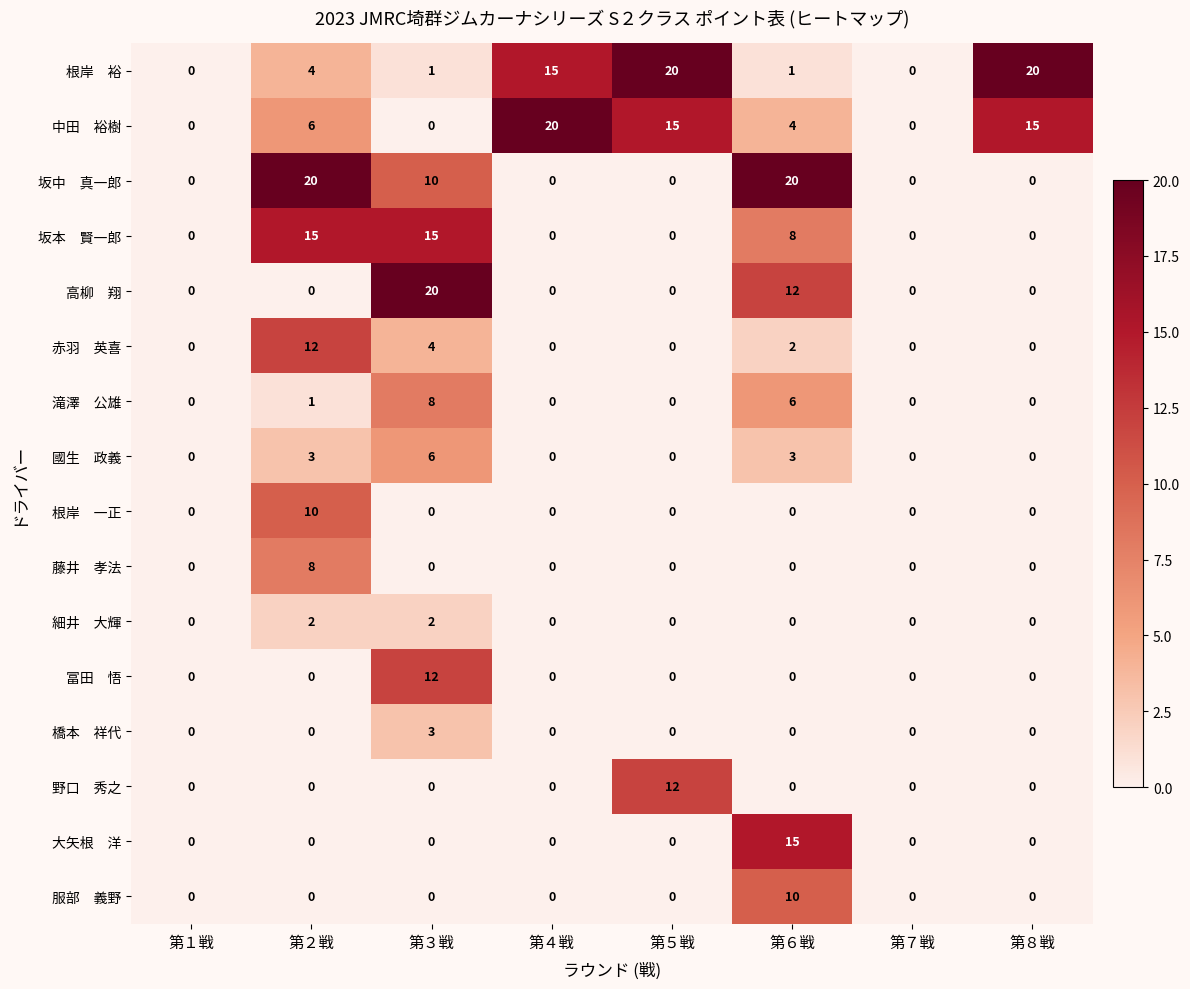

What is the maximum value shown in the chart?

20